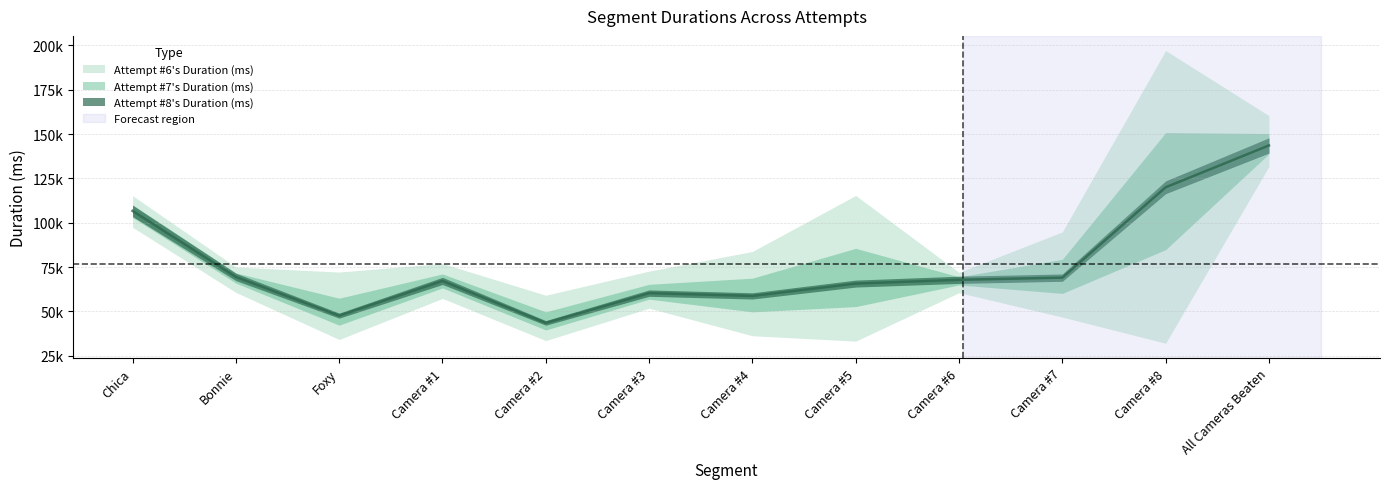

How many lines are shown in the chart?

3